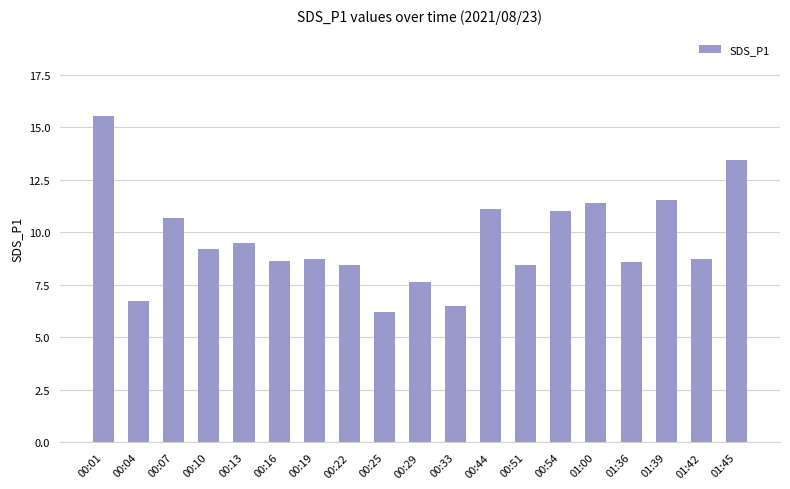

Where does the data first go above 8?

00:01